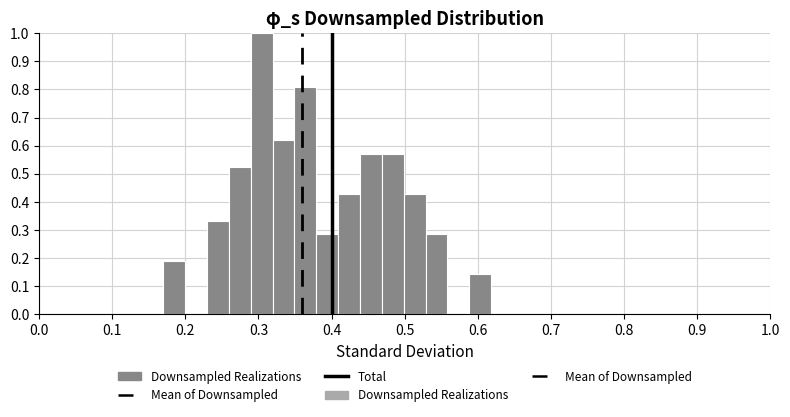

Read against the x-axis, roughly where is the centre of the tallest bar?

0.30